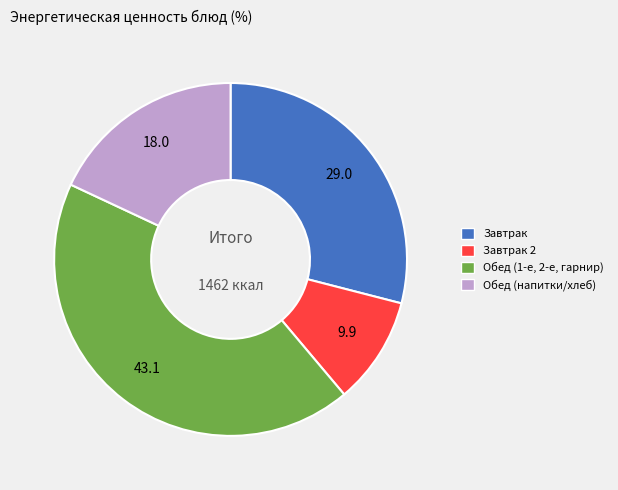

How many segments does this pie chart have?

4